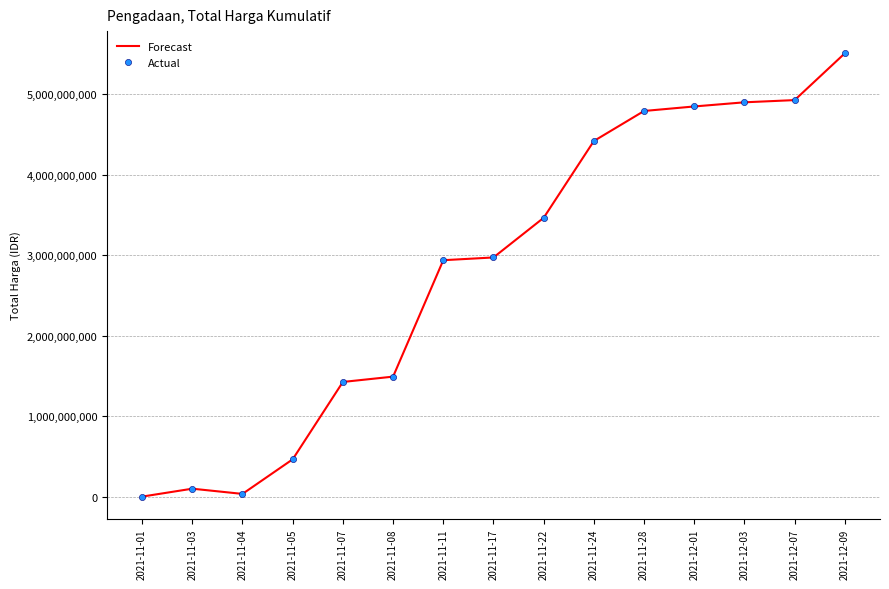

Between 2021-12-09 and 2021-11-17, which is larger?

2021-12-09